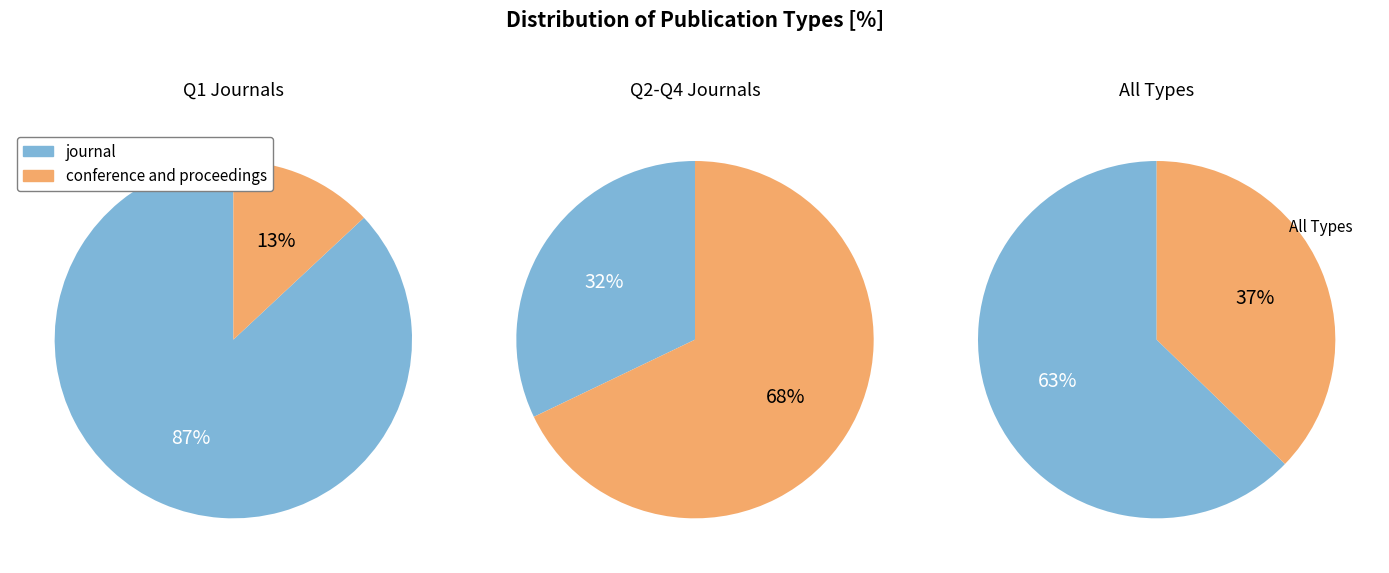

The journal slice represents 63% of the pie. True or false?

True